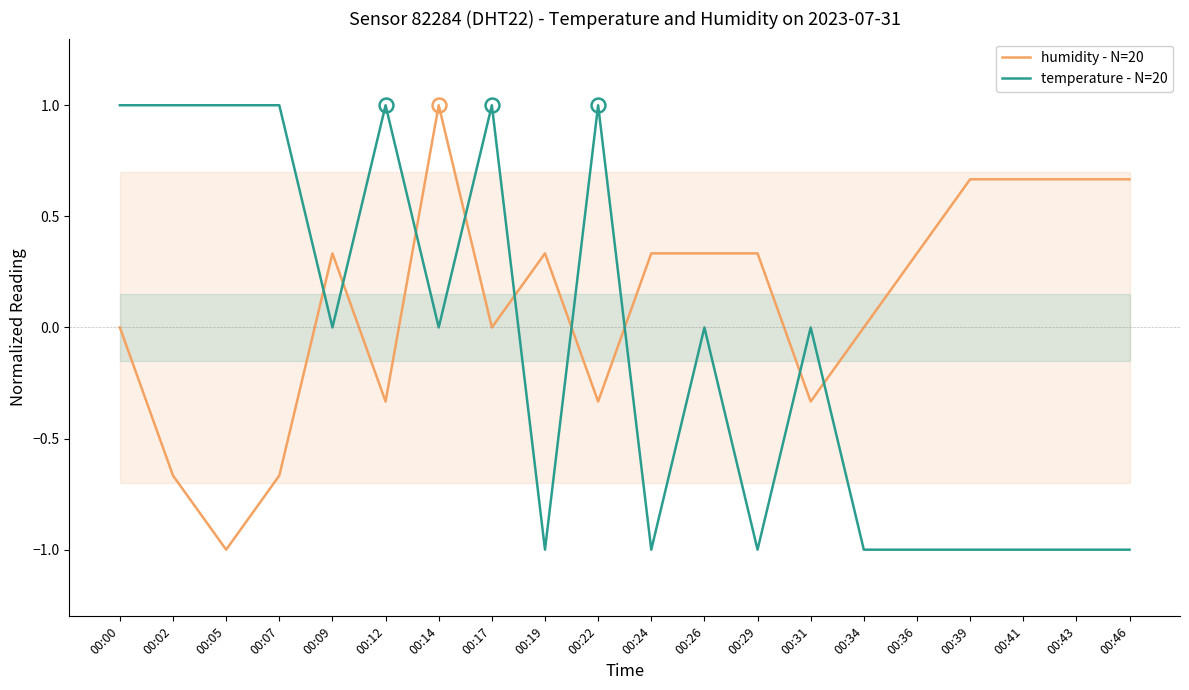

True or false: temperature - N=20 and humidity - N=20 cross at least once.

True